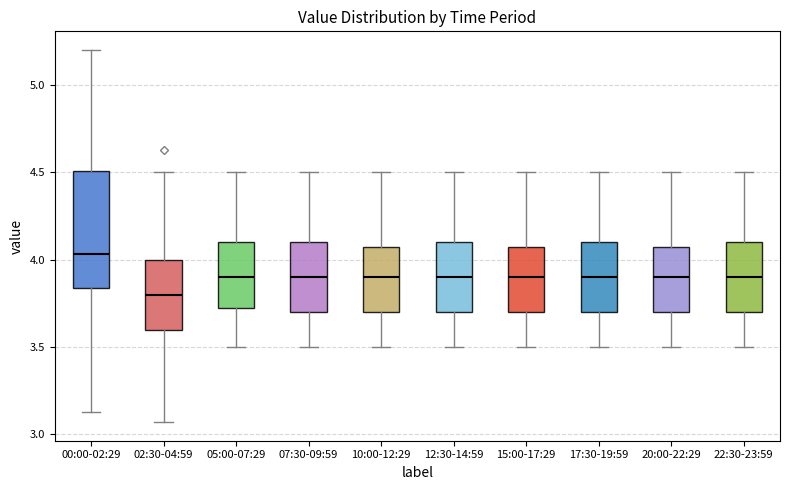

Reading left to right, read every box against the y-axis: the position of its median line, the range the box covers, and the ends of its whiskers. The values are not printed on the chart, so give them approximately, as read against the axis.

00:00-02:29: median 4.05, box 3.85 to 4.50, whiskers 3.15 to 5.20
02:30-04:59: median 3.80, box 3.60 to 4.00, whiskers 3.05 to 4.50
05:00-07:29: median 3.90, box 3.75 to 4.10, whiskers 3.50 to 4.50
07:30-09:59: median 3.90, box 3.70 to 4.10, whiskers 3.50 to 4.50
10:00-12:29: median 3.90, box 3.70 to 4.10, whiskers 3.50 to 4.50
12:30-14:59: median 3.90, box 3.70 to 4.10, whiskers 3.50 to 4.50
15:00-17:29: median 3.90, box 3.70 to 4.10, whiskers 3.50 to 4.50
17:30-19:59: median 3.90, box 3.70 to 4.10, whiskers 3.50 to 4.50
20:00-22:29: median 3.90, box 3.70 to 4.10, whiskers 3.50 to 4.50
22:30-23:59: median 3.90, box 3.70 to 4.10, whiskers 3.50 to 4.50